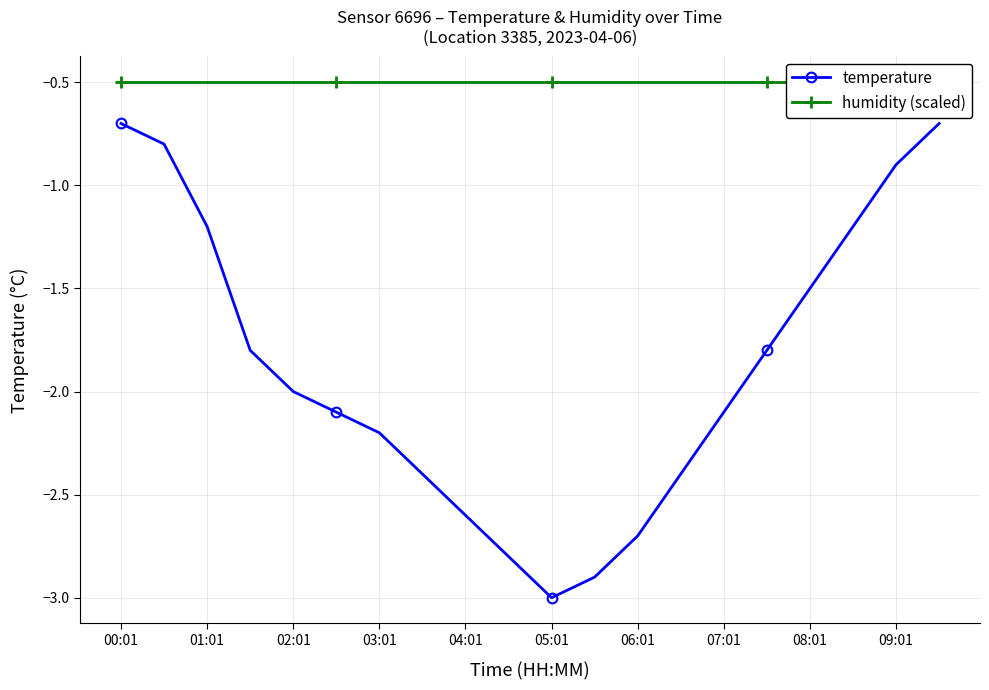

Reading left to right, list all the values displayed in this chart.

temperature: -0.7	-0.8	-1.2	-1.8	-2.0	-2.1	-2.2	-2.4	-2.6	-2.8	-3.0	-2.9	-2.7	-2.4	-2.1	-1.8	-1.5	-1.2	-0.9	-0.7
humidity (scaled): -0.5	-0.5	-0.5	-0.5	-0.5	-0.5	-0.5	-0.5	-0.5	-0.5	-0.5	-0.5	-0.5	-0.5	-0.5	-0.5	-0.5	-0.5	-0.5	-0.5